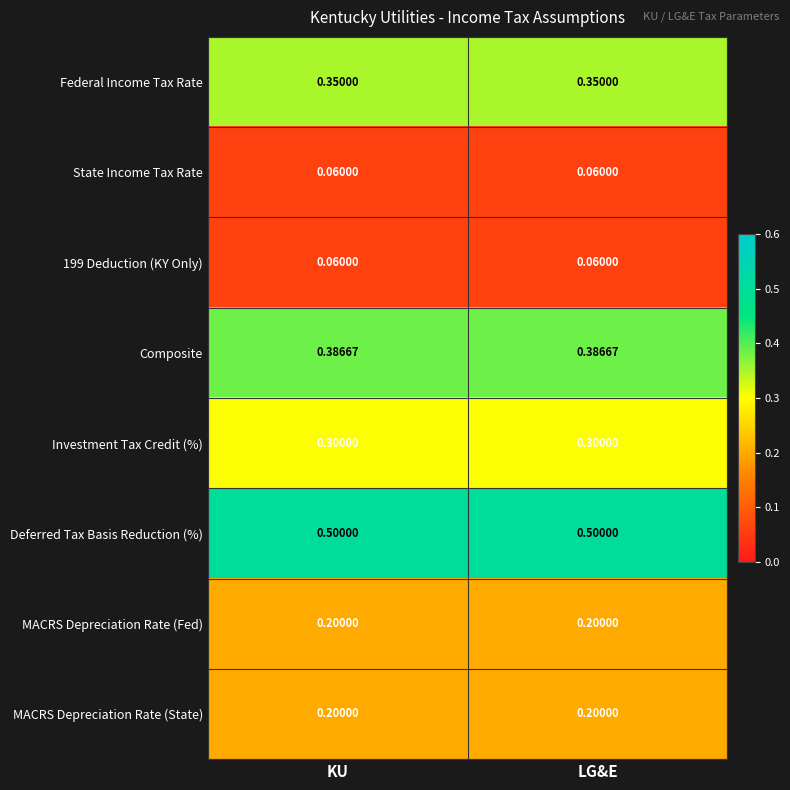

Is the value of Investment Tax Credit (%) at LG&E greater than the value of Composite at KU?

No